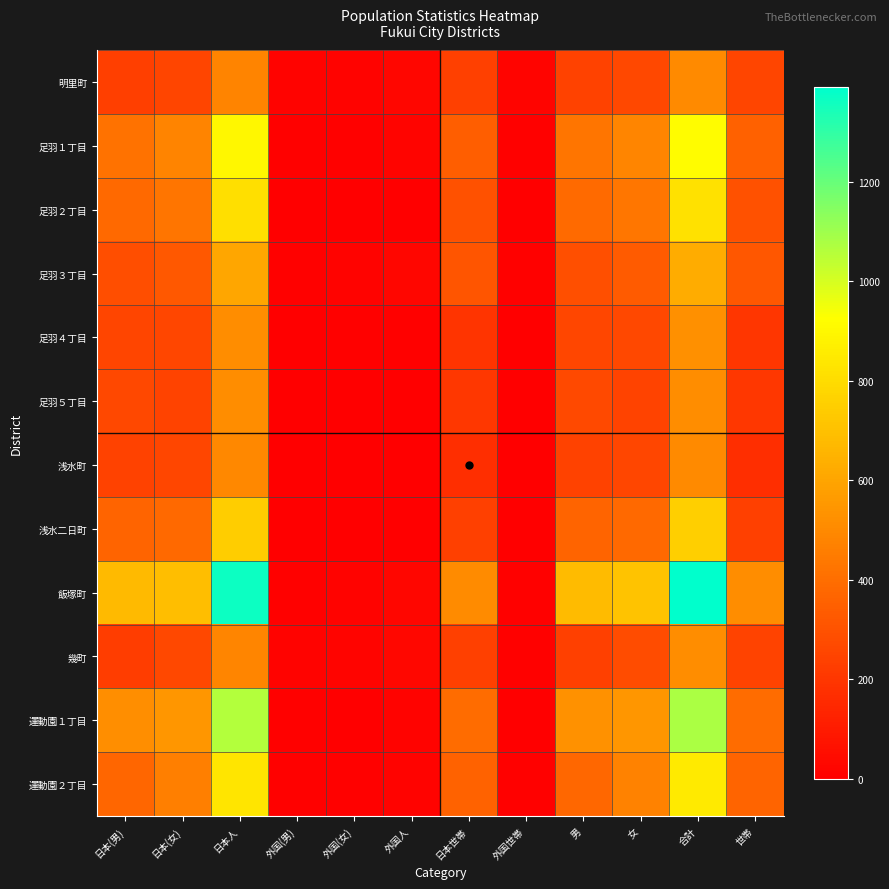

At 合計, list the series in order from smallest to largest.

浅水町, 明里町, 幾町, 足羽５丁目, 足羽４丁目, 足羽３丁目, 浅水二日町, 足羽２丁目, 運動園２丁目, 足羽１丁目, 運動園１丁目, 飯塚町